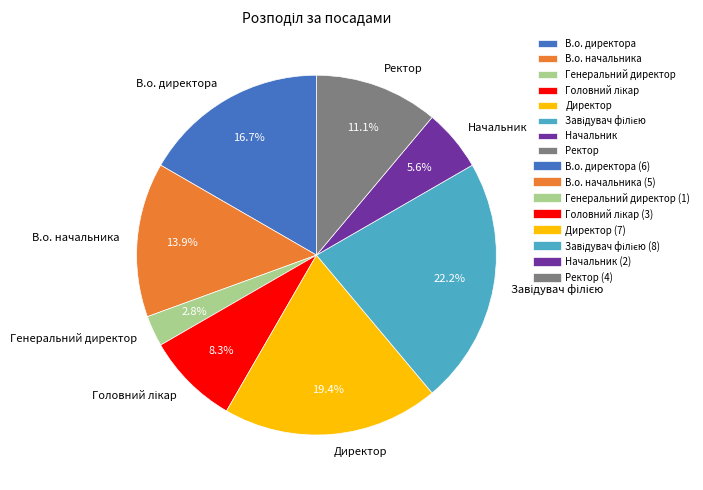

Is Генеральний директор the majority of the pie?

No